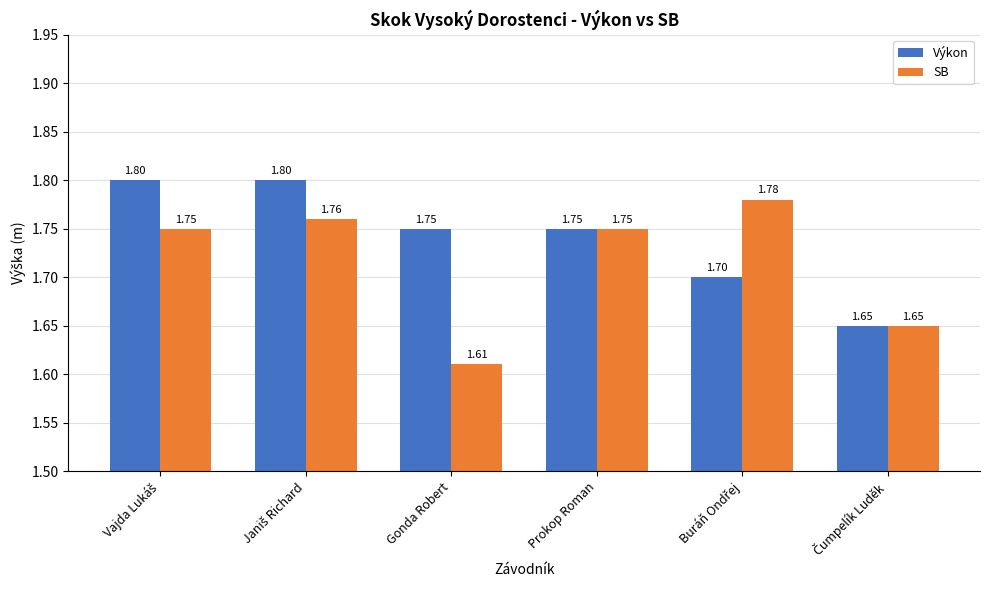

The value of SB at Prokop Roman is 0.6. True or false?

False